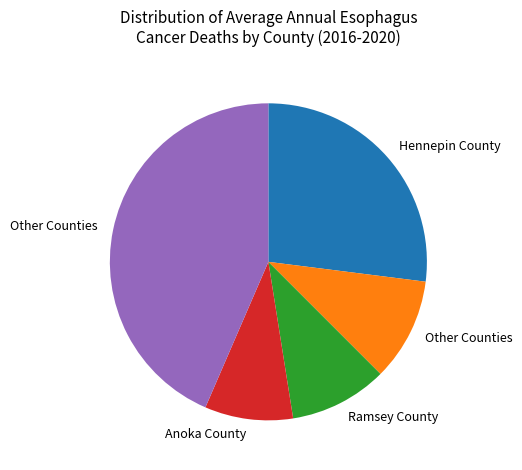

Is there any slice that represents more than half of the pie?

No